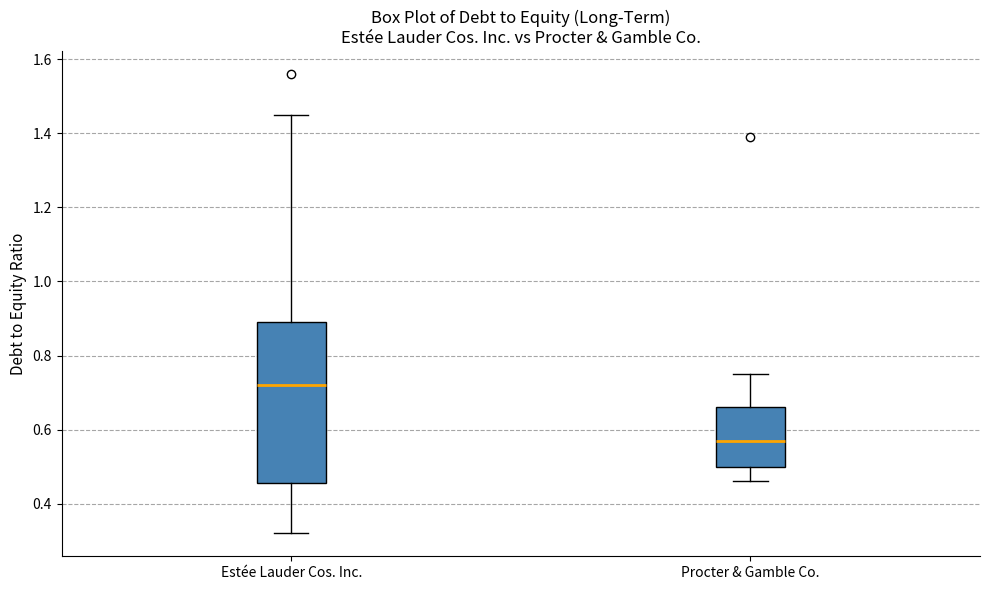

Which box is the tallest, from its lower edge to its upper edge?

Estée Lauder Cos. Inc.